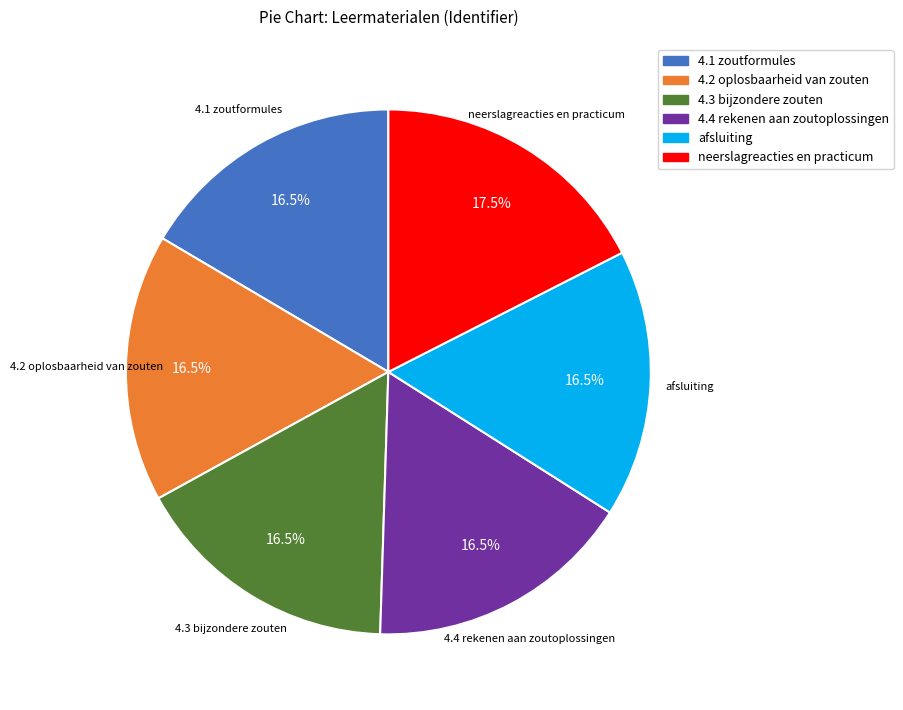

Approximately how many times larger is the value at 4.4 rekenen aan zoutoplossingen compared to 4.2 oplosbaarheid van zouten?

1.0